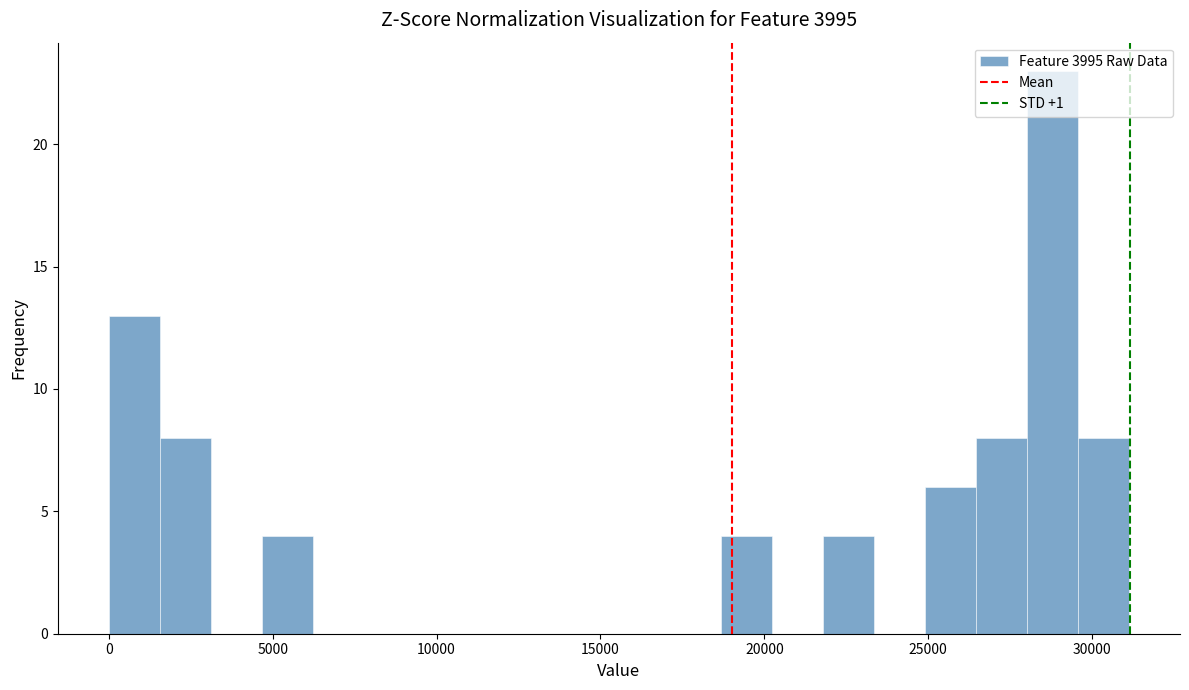

Around what value on the x-axis is the tallest bar? Give the approximate position of its centre, as read against the axis.

29000